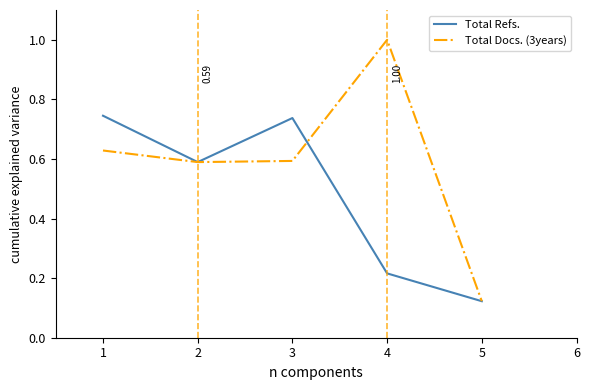

What is the difference between the highest and lowest values at 2?

0.0